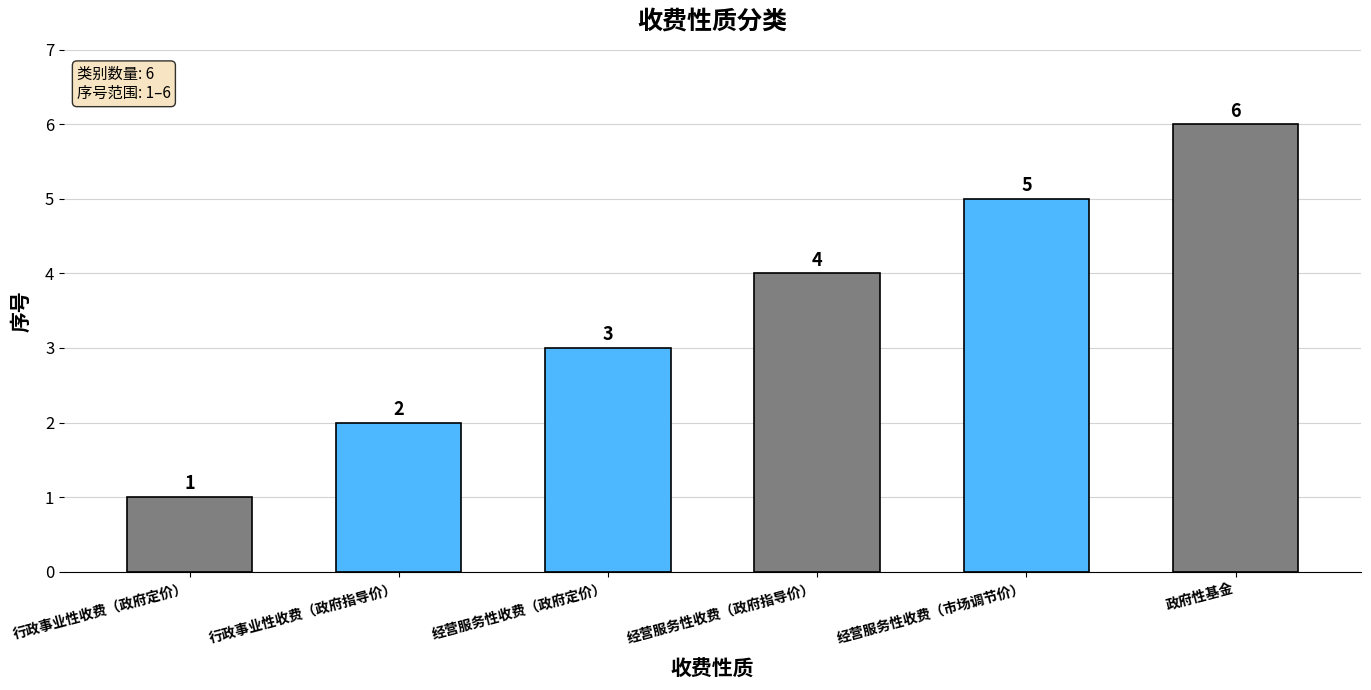

What position from the right is 经营服务性收费（政府指导价）?

3